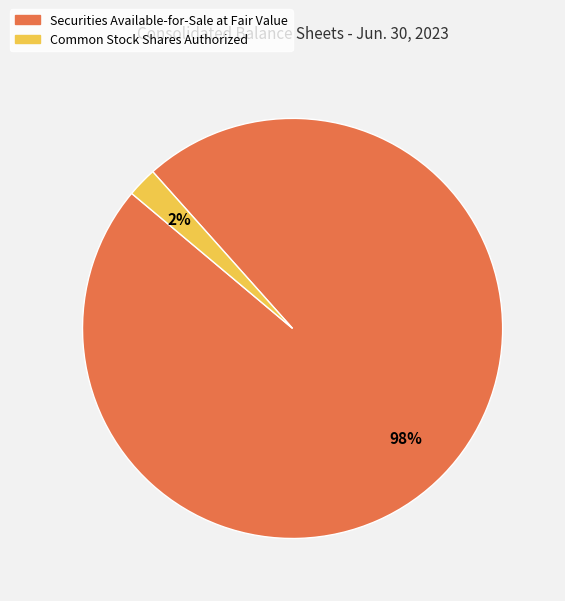

Rank the categories by value from lowest to highest.

Common Stock Shares Authorized, Securities Available-for-Sale at Fair Value